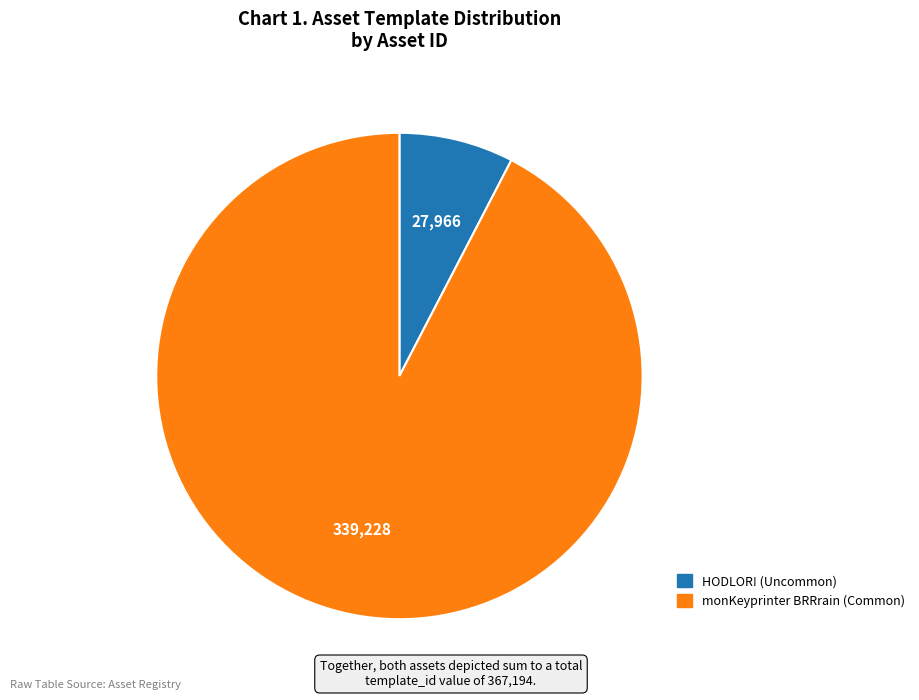

Is there any slice that represents more than half of the pie?

Yes